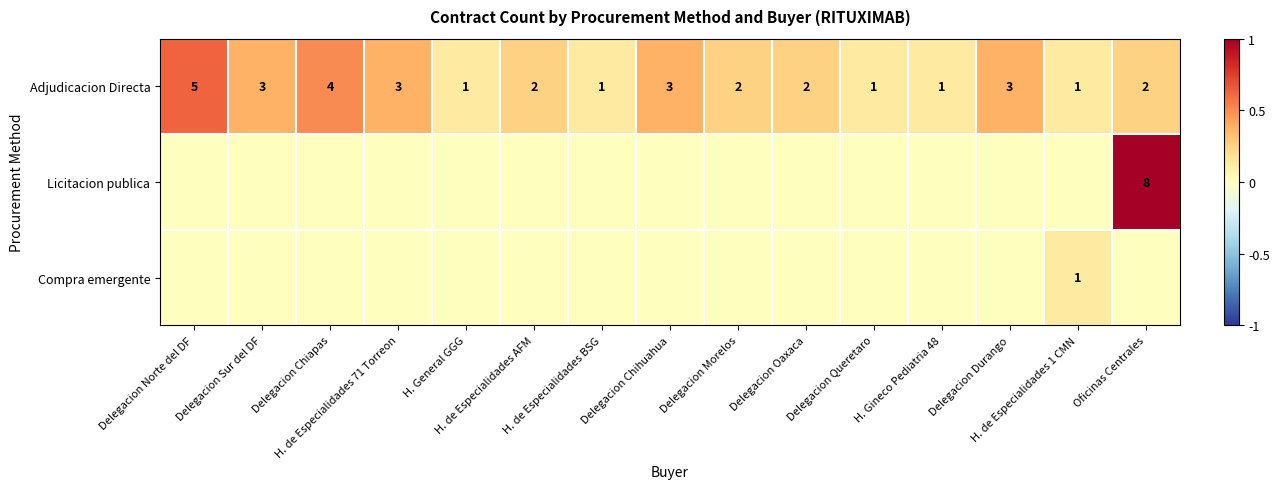

The value of Compra emergente at H. de Especialidades 1 CMN is 0.2. True or false?

False